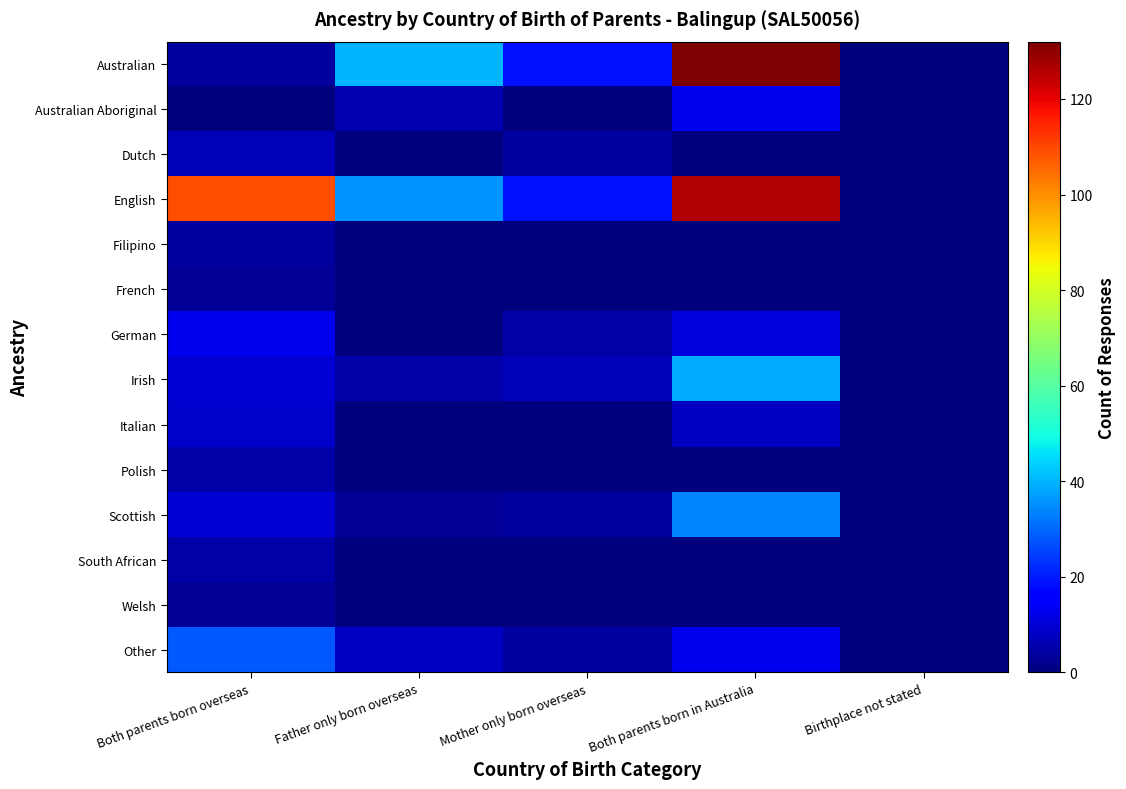

At which category is the sum across all series the highest?

Both parents born in Australia